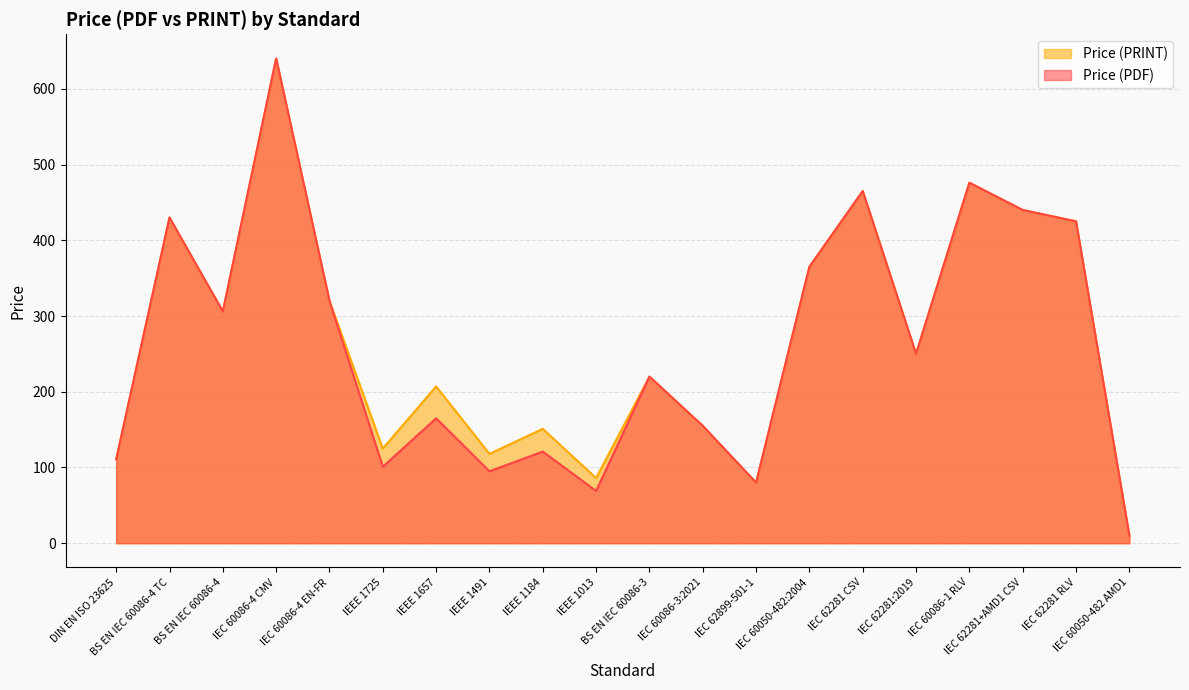

True or false: Price (PRINT) and Price (PDF) intersect in this chart.

False